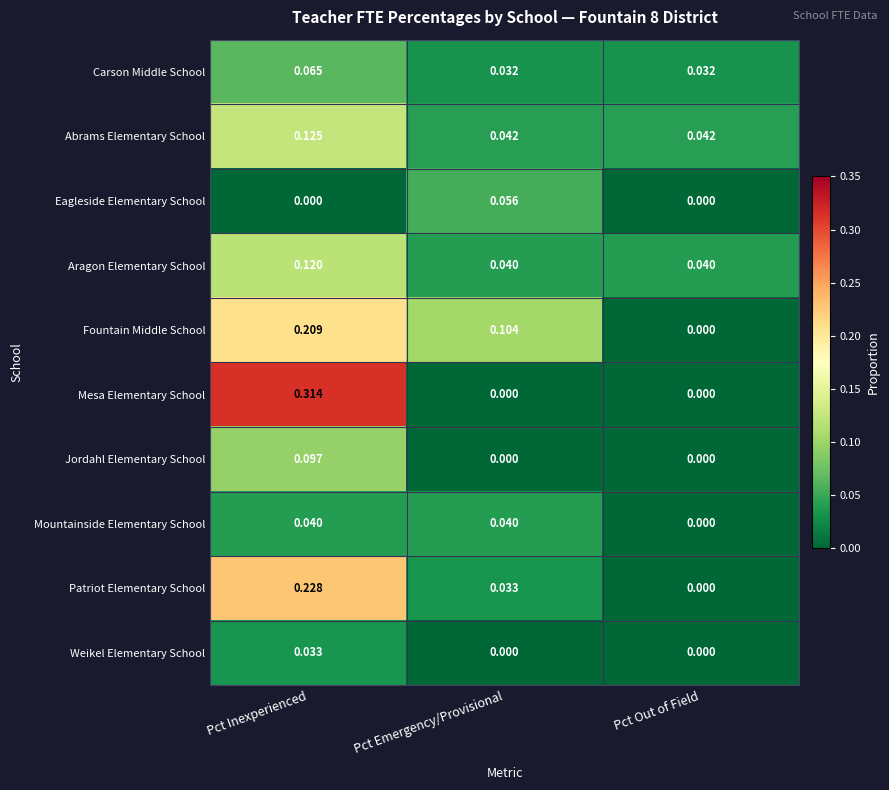

At which label is Fountain Middle School closest to 0?

Pct Out of Field